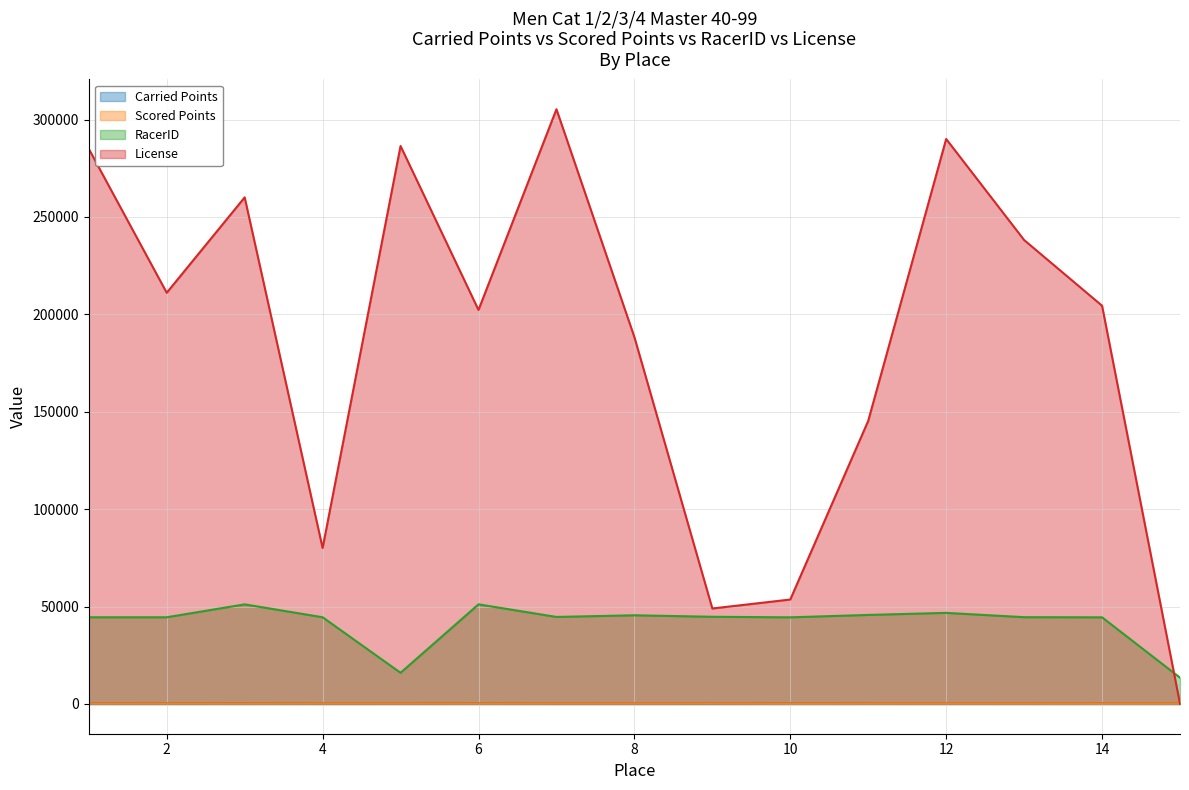

The value of Carried Points at 14 is 567.8. True or false?

False